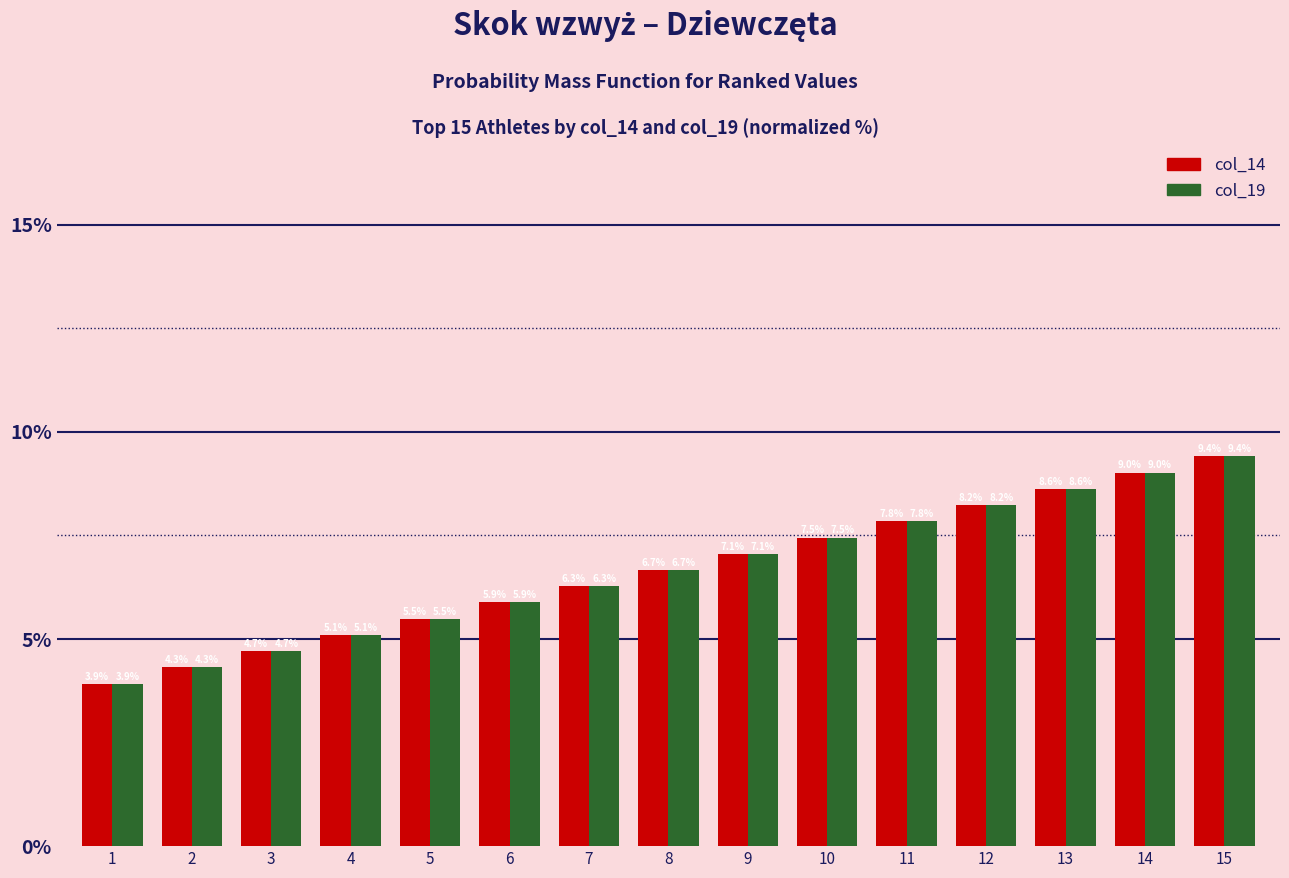

List the labels in order of col_19 value, largest first.

15, 14, 13, 12, 11, 10, 9, 8, 7, 6, 5, 4, 3, 2, 1